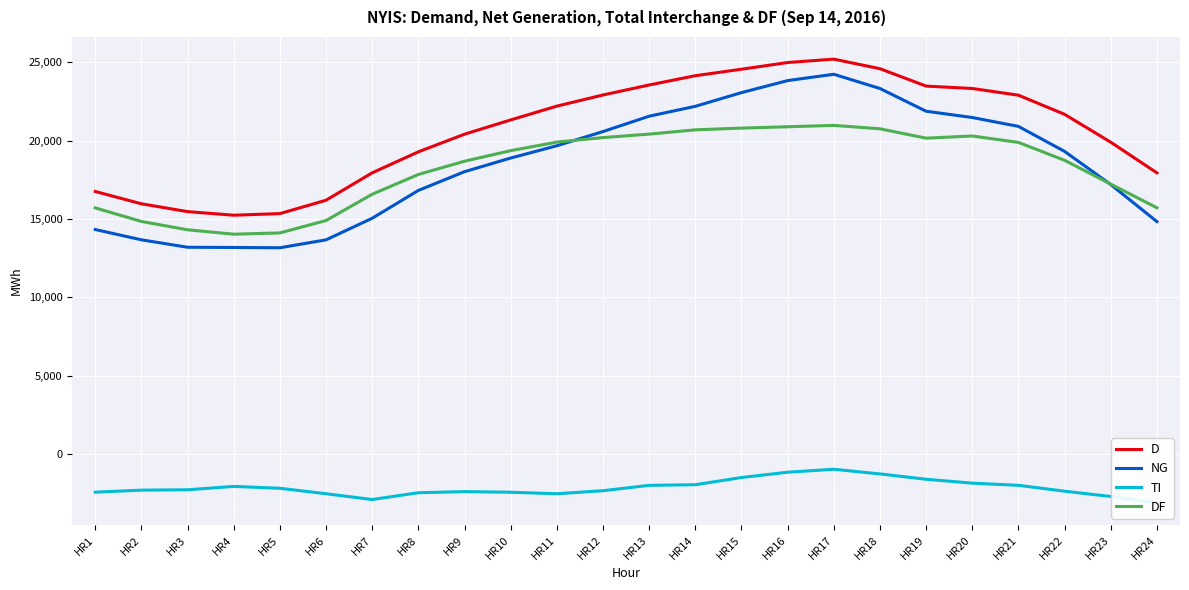

Rank the series by their maximum value, from highest to lowest.

D, NG, DF, TI